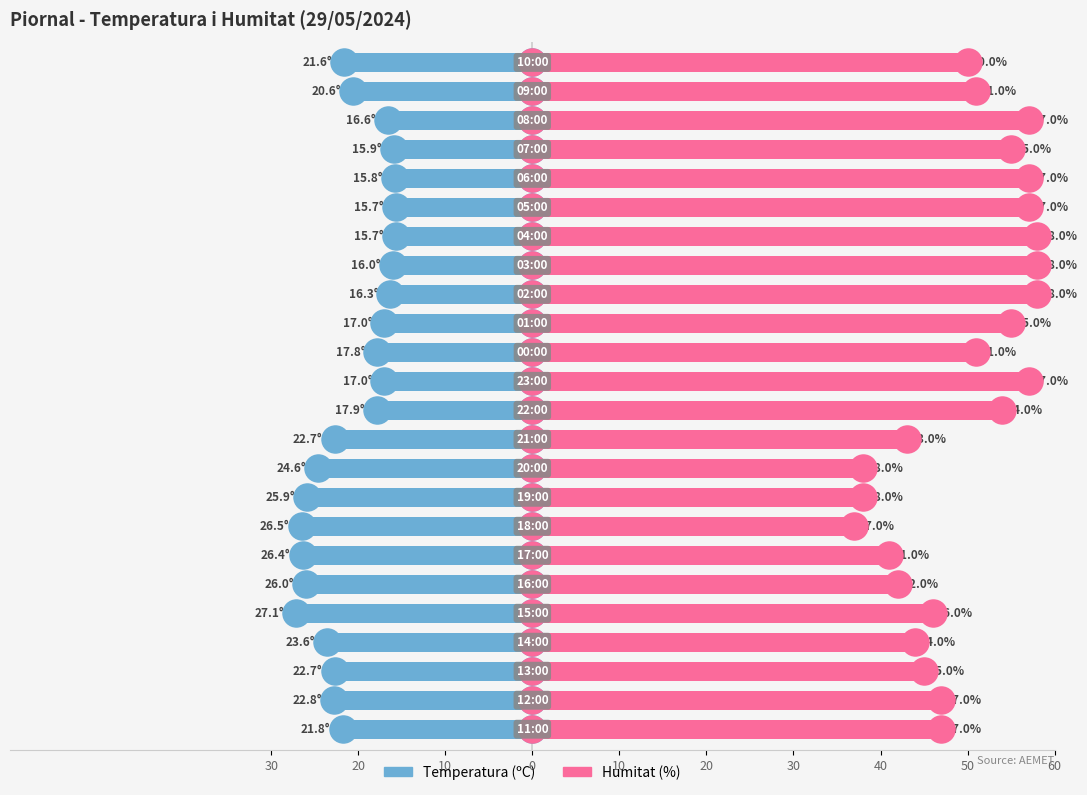

What is the difference between the second highest and second lowest values in the Temperatura (ºC) series?

10.8